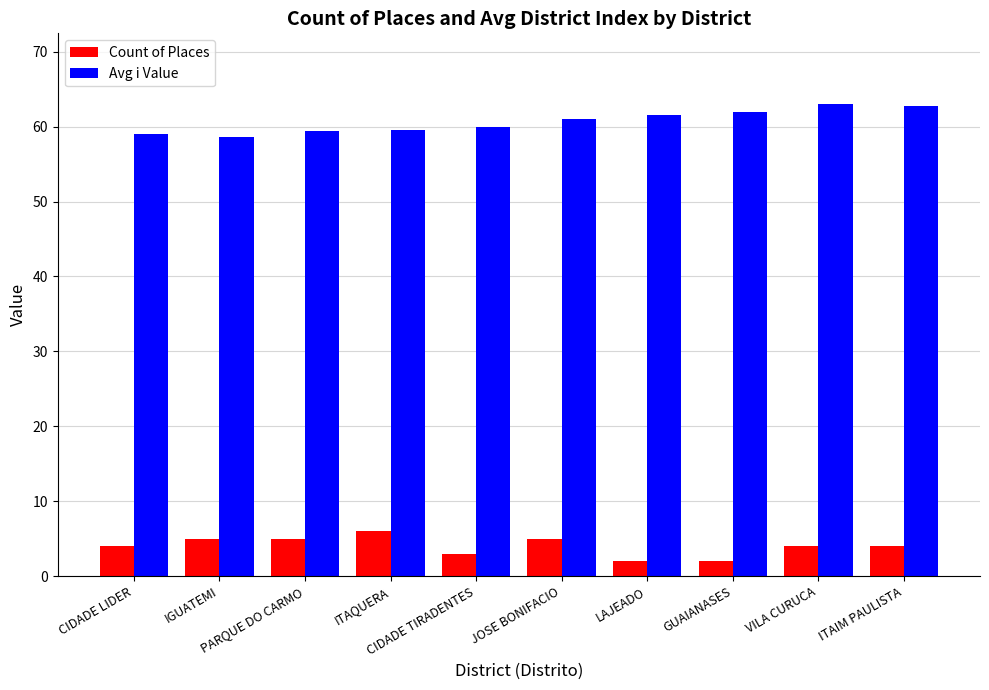

What is the difference between the maximum and minimum values in the Avg i Value series?

4.4